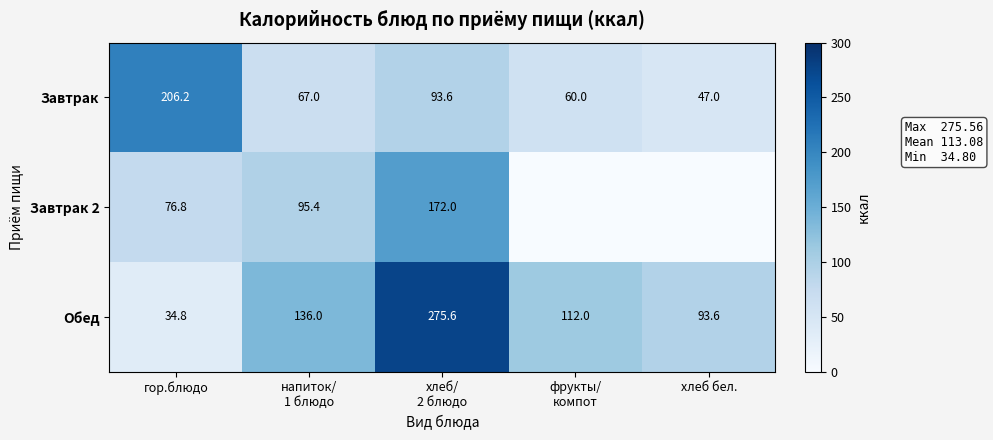

Which category has the highest value across all series?

хлеб/
2 блюдо